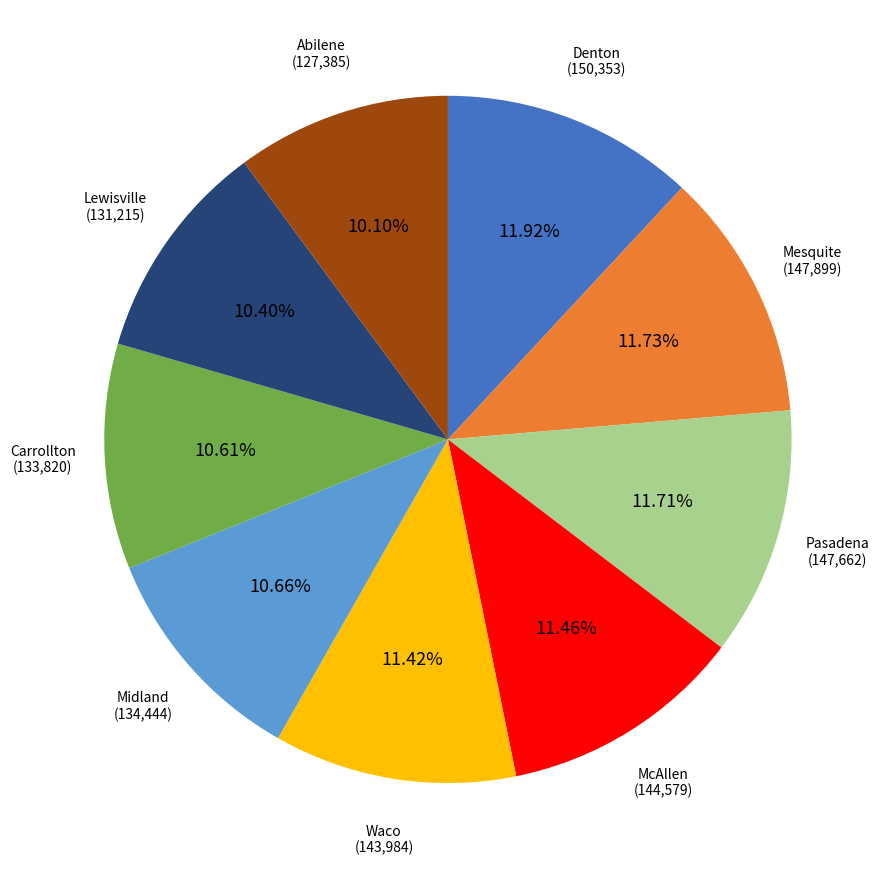

Does any single category account for the majority?

No